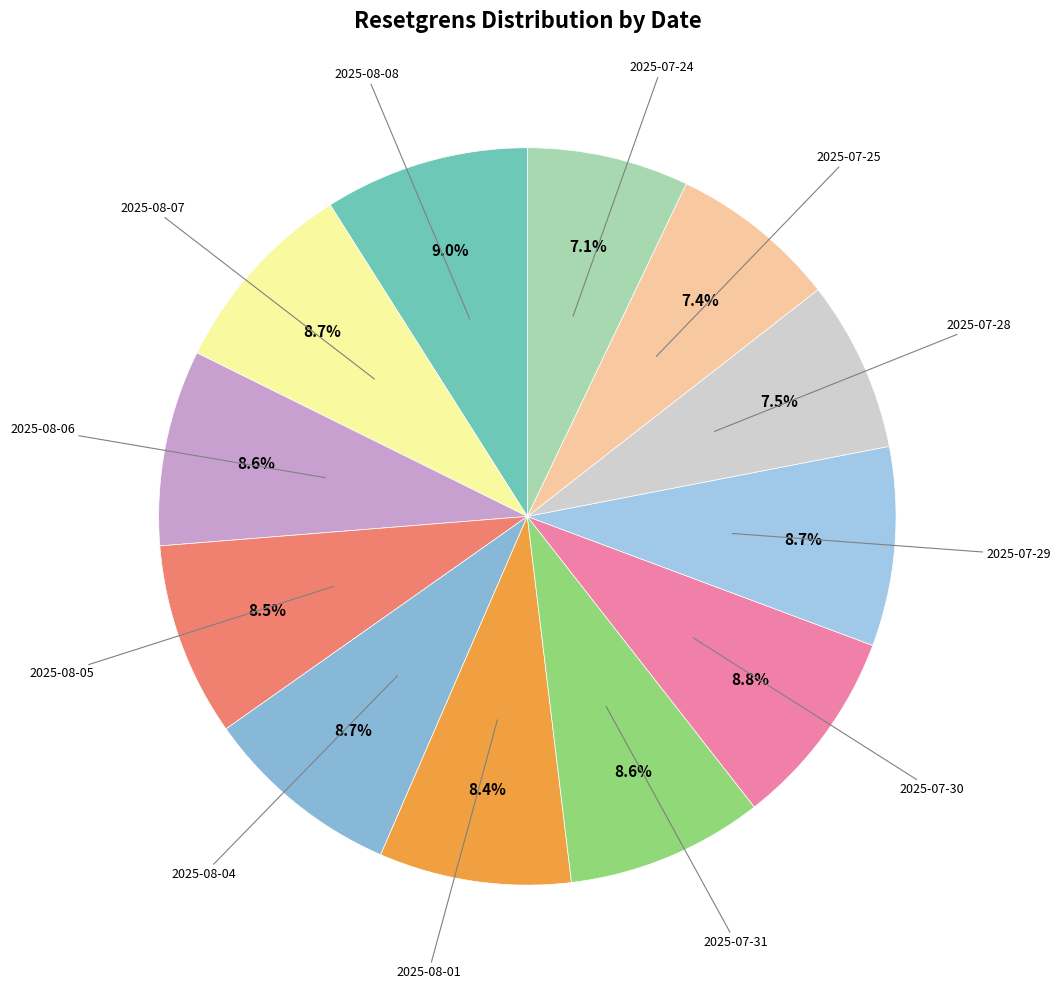

Rank the categories by value from lowest to highest.

2025-07-24, 2025-07-25, 2025-07-28, 2025-08-01, 2025-08-05, 2025-08-06, 2025-07-31, 2025-08-07, 2025-08-04, 2025-07-29, 2025-07-30, 2025-08-08